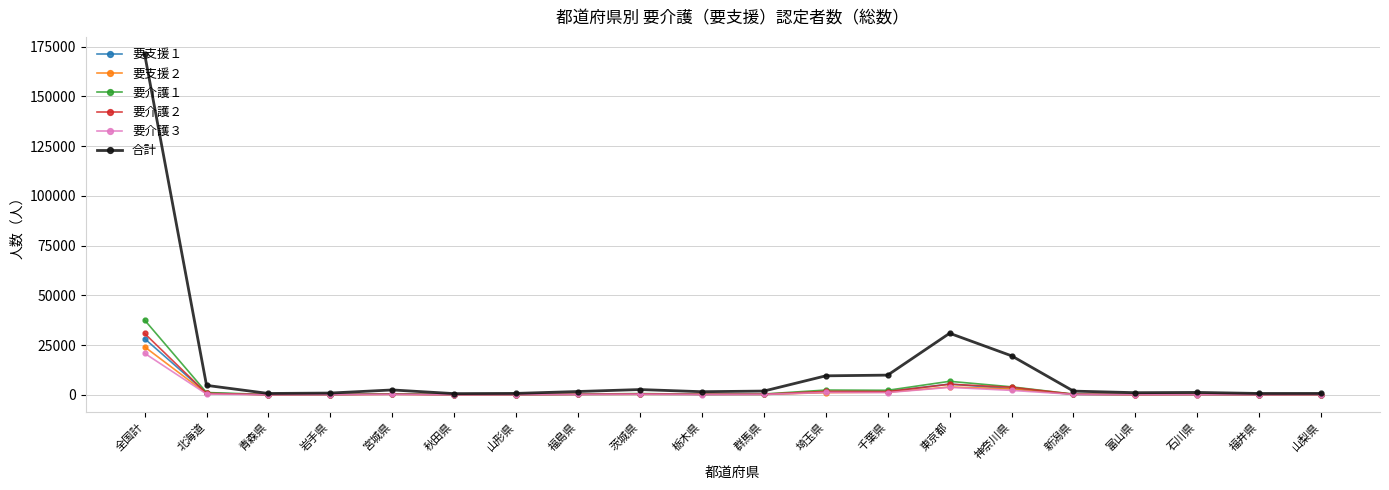

What are all the series names shown in the legend?

要支援１, 要支援２, 要介護１, 要介護２, 要介護３, 合計